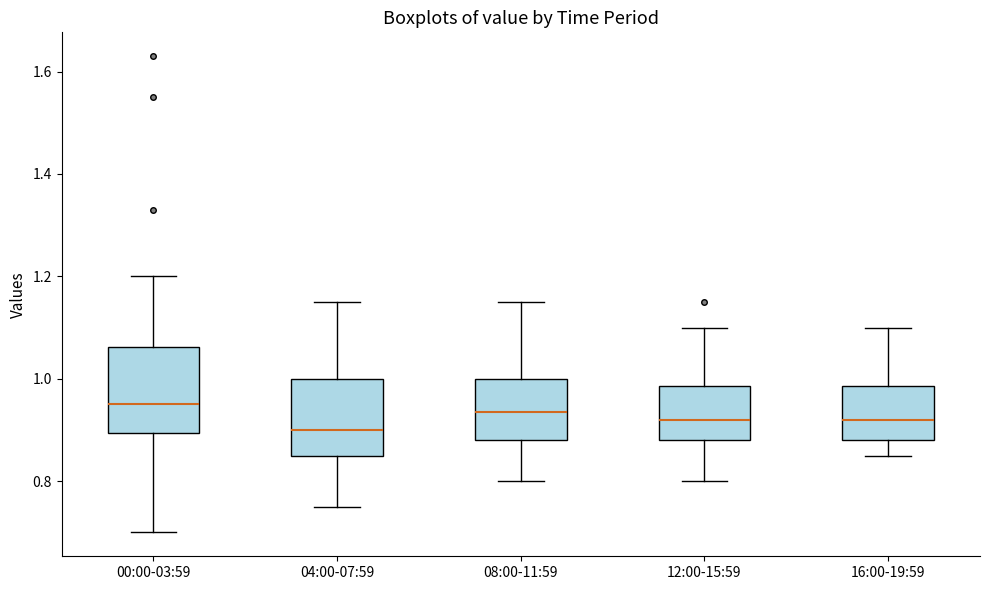

Where is the lower edge of the box for 08:00-11:59 on the y-axis? The values are not printed on the chart, so give them approximately, as read against the axis.

0.88